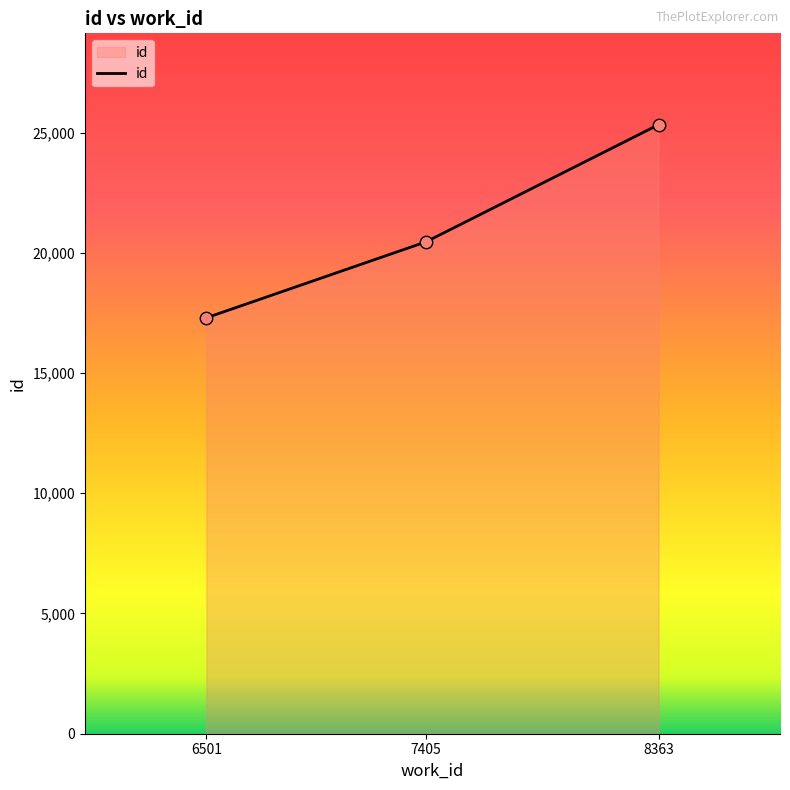

Approximately how many times larger is the value at 7405 compared to 6501?

1.2